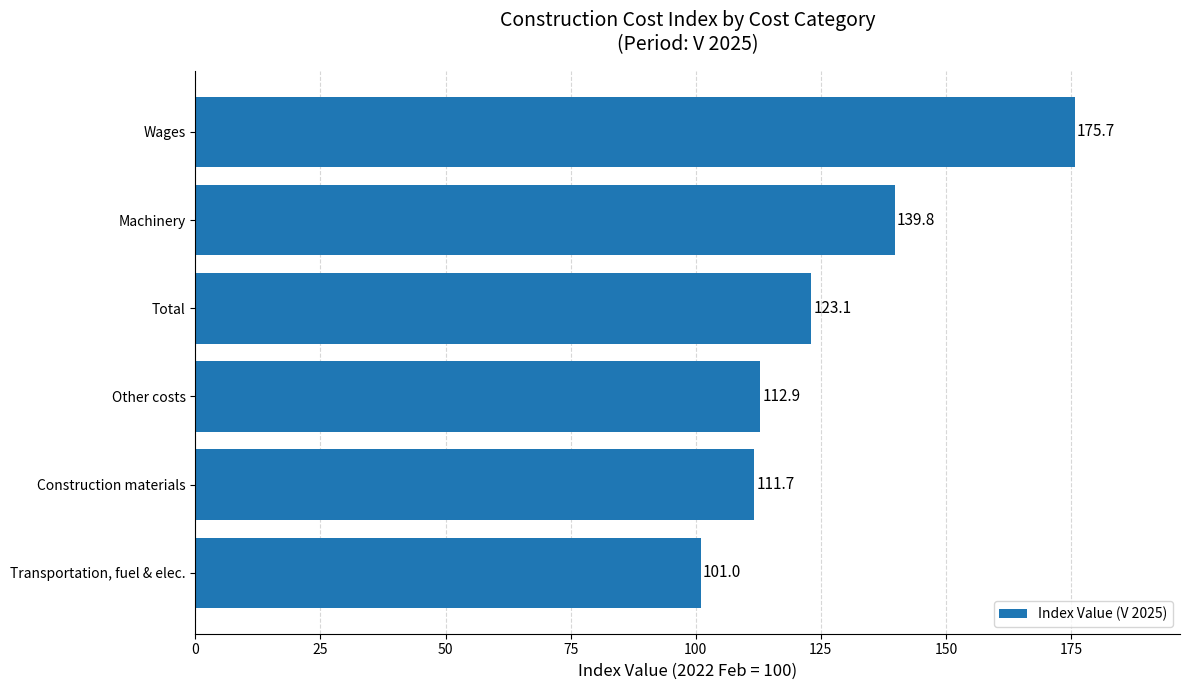

Does the chart contain stacked bars?

No